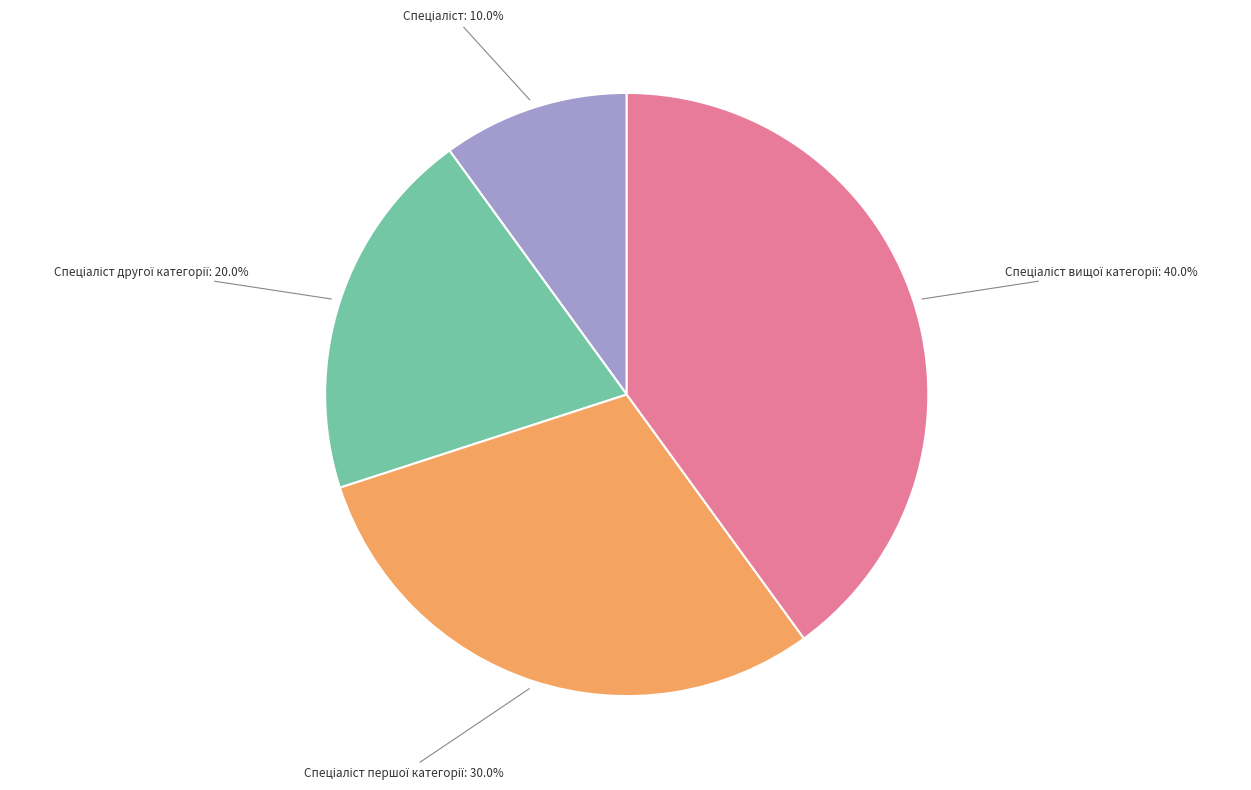

Is there any slice that represents more than half of the pie?

No